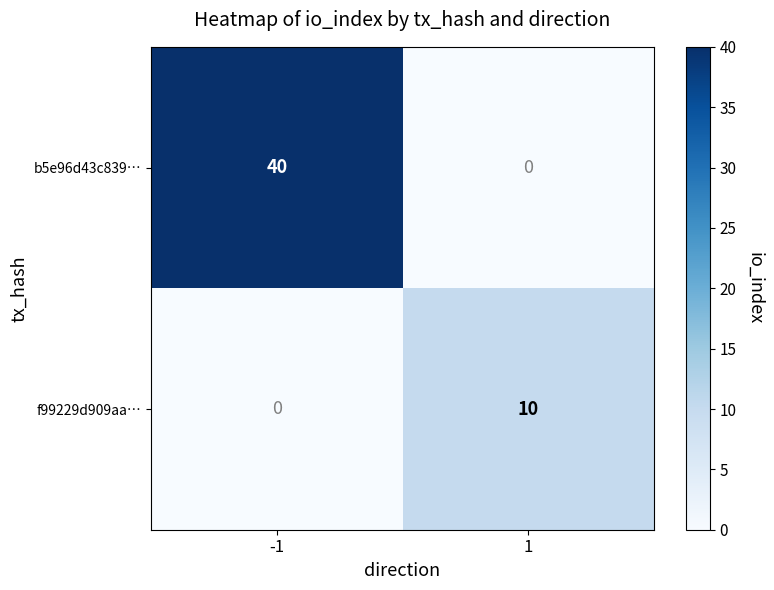

What is the sum of the f99229d909aa… values at 1 and -1?

10